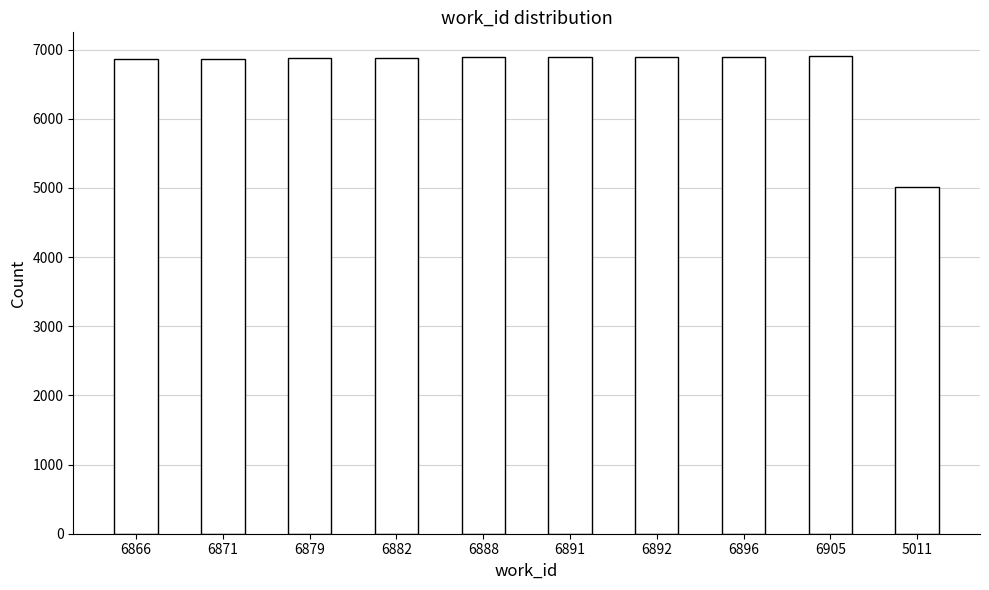

What is the average value?

6698